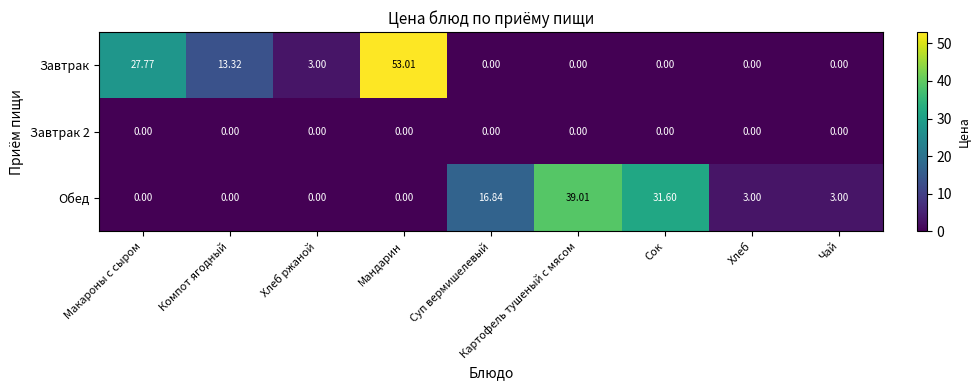

Between Макароны с сыром and Сок, which series saw the biggest shift?

Обед